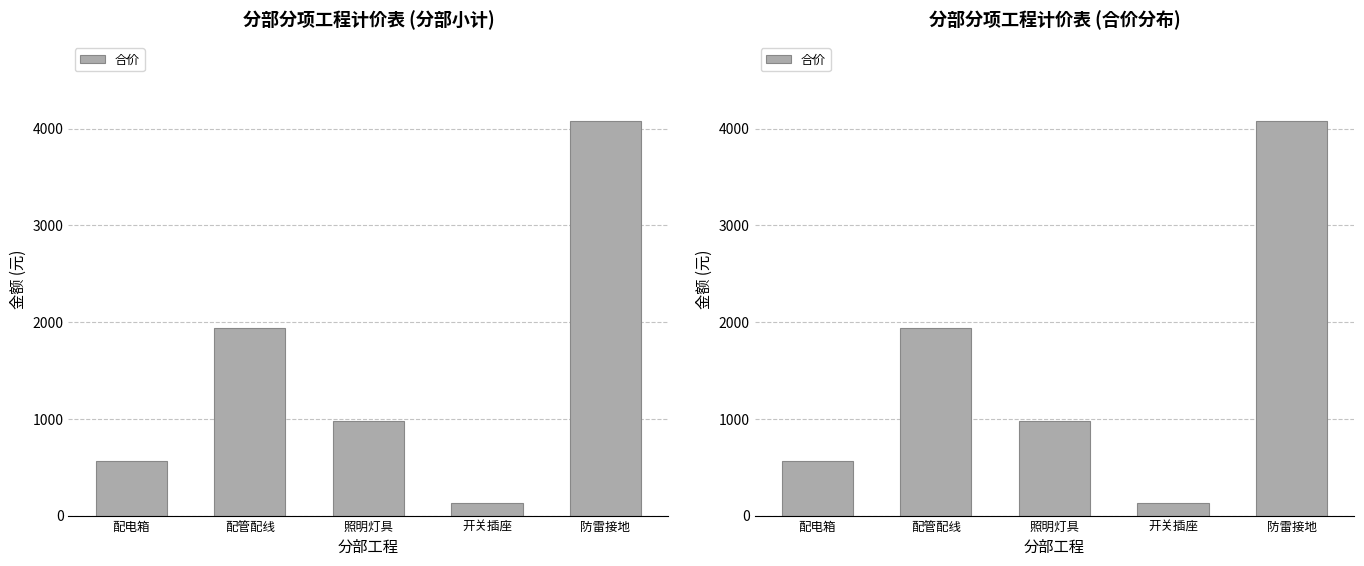

At which label is the value closest to 2102?

配管配线